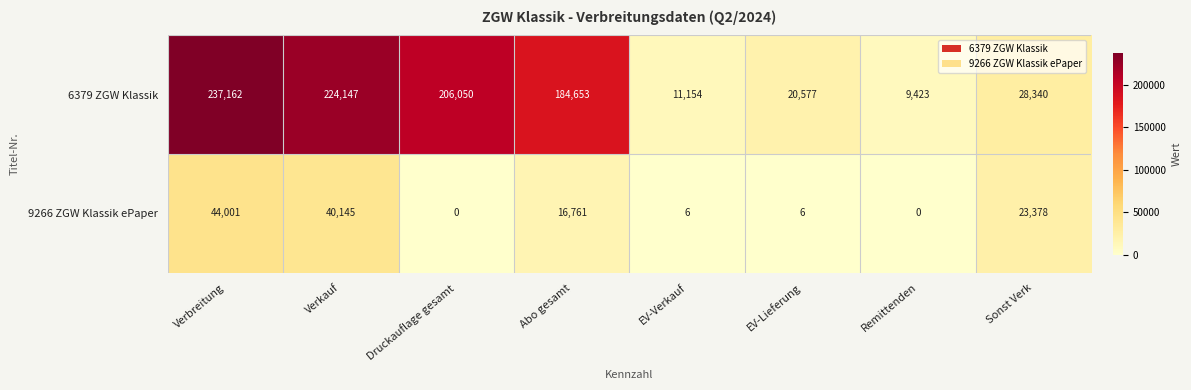

What is the average value of the 9266 ZGW Klassik ePaper series?

15537